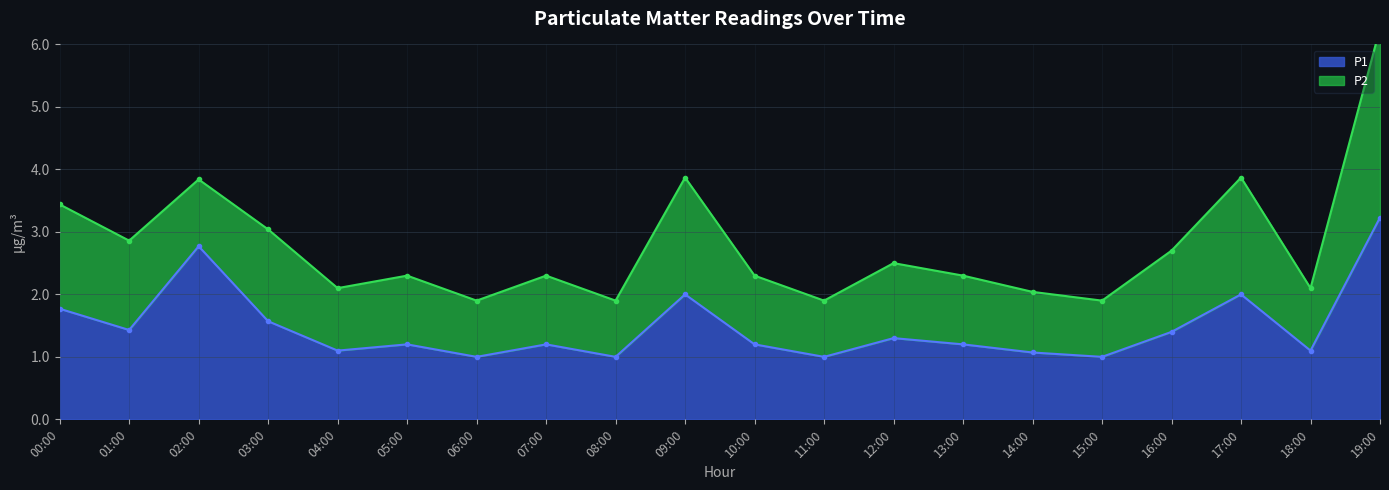

How many points are lower than both their immediate neighbors (excluding endpoints)?

7